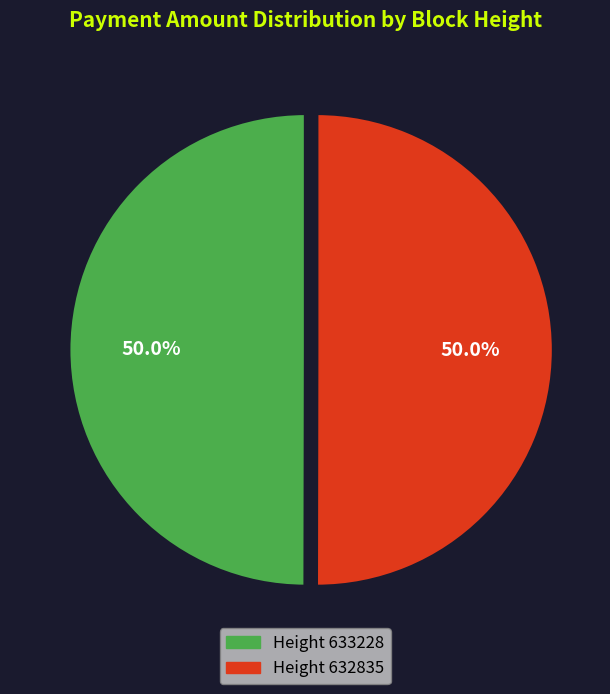

How many slices are in this pie chart?

2